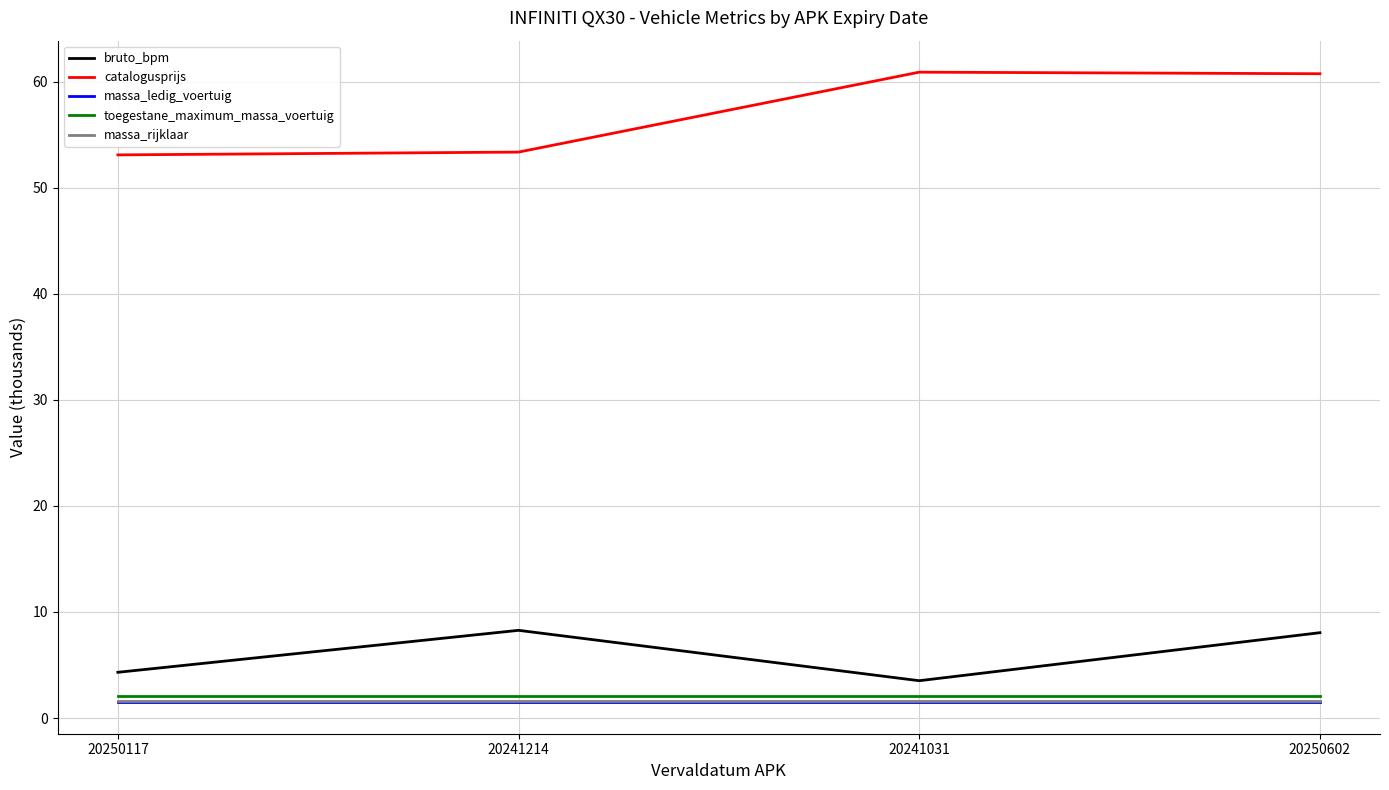

What position from the right is 20241031?

2